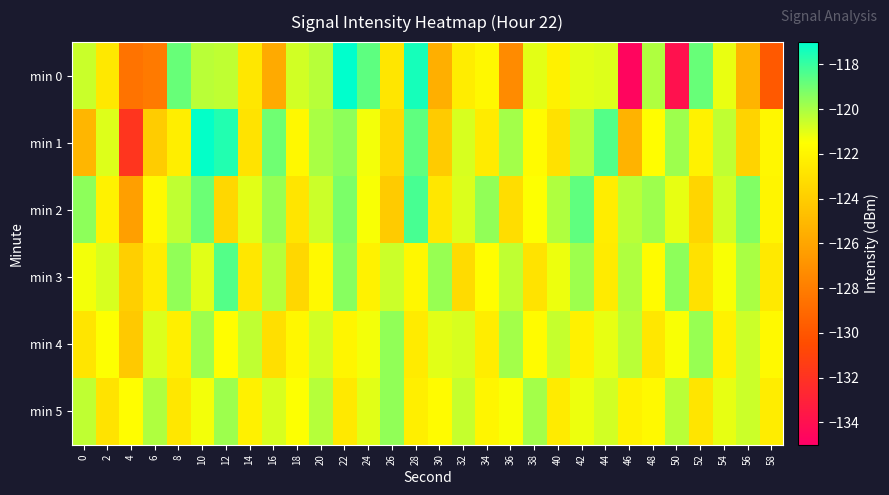

What is the maximum value shown in the chart?

-117.0